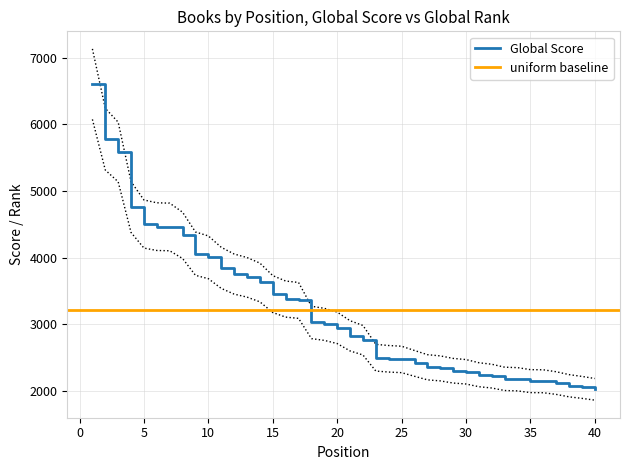

At which label does Global Score Upper reach its minimum?

40